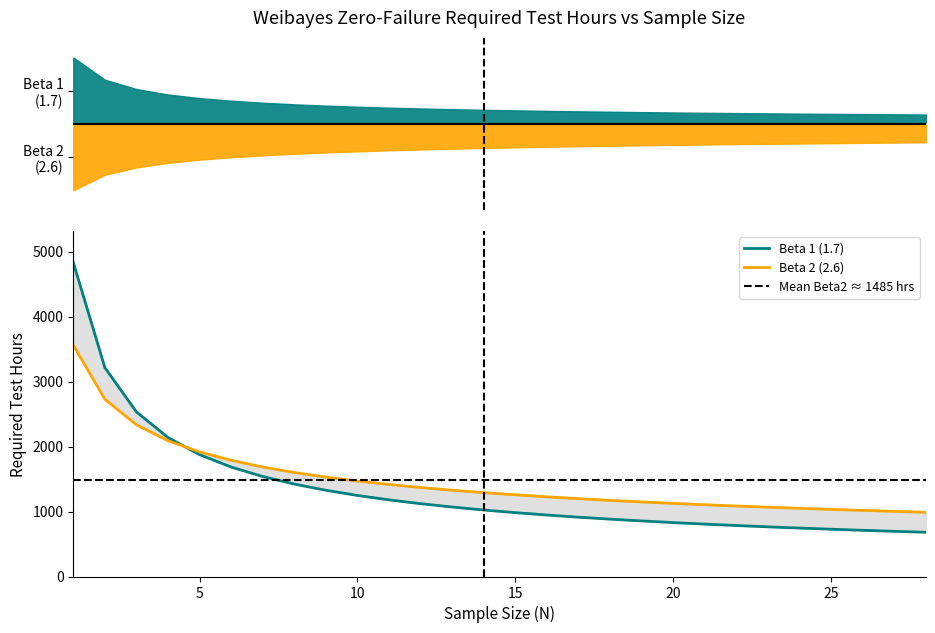

Reading left to right, extract all data points from this chart.

Beta 1 (1.7): 4833.0	3214.7	2532.5	2138.3	1875.2	1684.5	1538.5	1422.3	1327.1	1247.3	1179.3	1120.5	1068.9	1023.3	982.6	946.0	912.9	882.7	855.1	829.7	806.2	784.4	764.2	745.3	727.6	711.0	695.4	680.7
Beta 2 (2.6): 3561.0	2727.7	2333.8	2089.4	1917.5	1787.7	1684.8	1600.4	1529.5	1468.8	1415.9	1369.3	1327.8	1290.5	1256.7	1225.9	1197.6	1171.6	1147.5	1125.1	1104.2	1084.6	1066.2	1048.9	1032.5	1017.1	1002.4	988.5